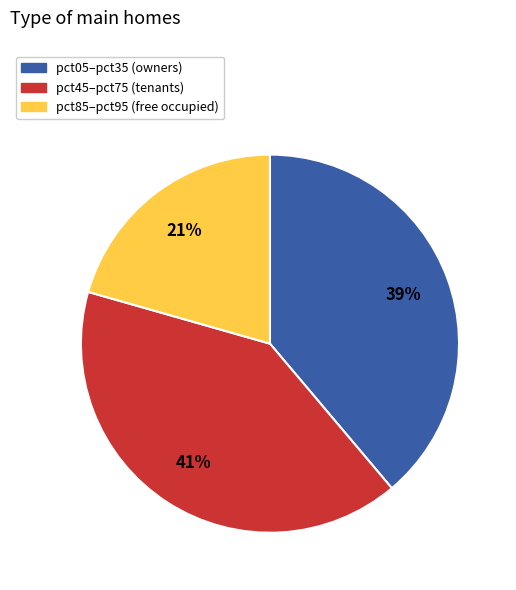

Is there any slice that represents more than half of the pie?

No